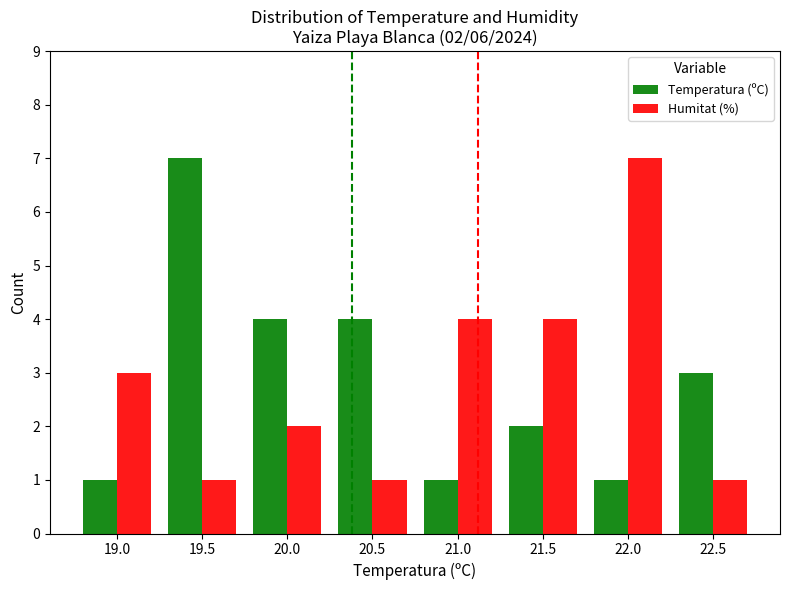

Rank the series at 22.5 from highest to lowest value.

Temperatura (ºC), Humitat (%)